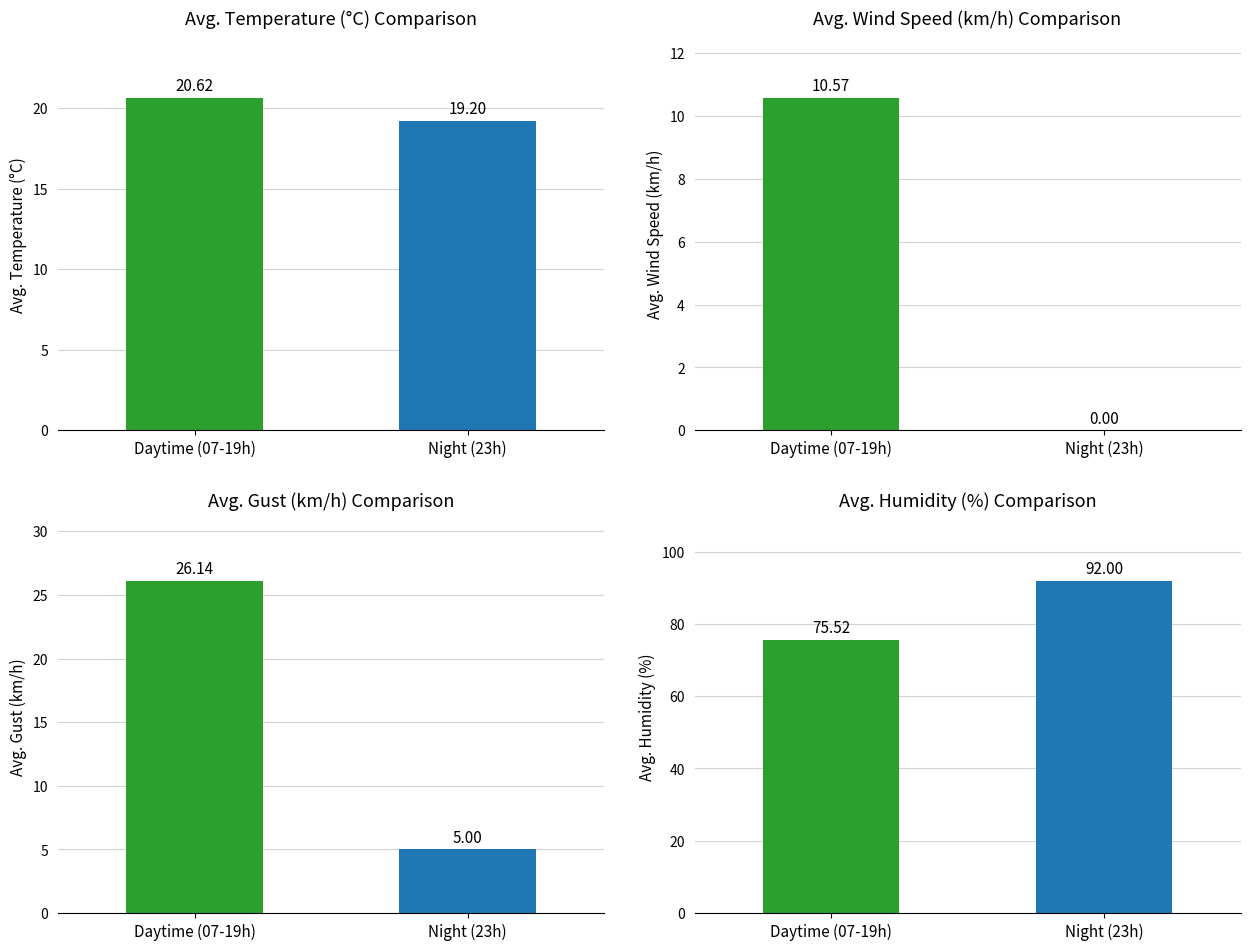

Which label corresponds to the largest value in the chart?

23:00